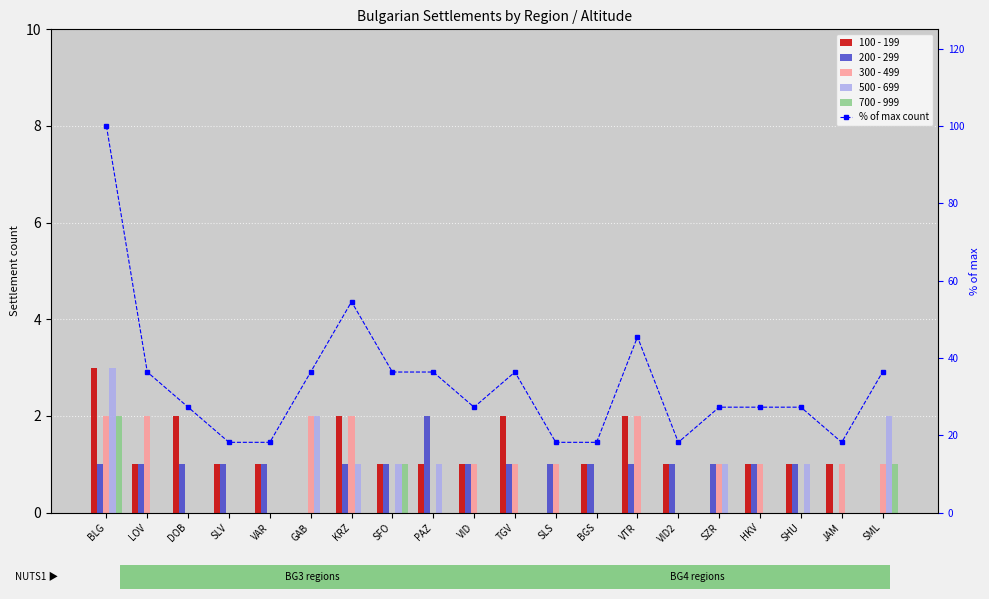

Reading left to right, what are all the values shown in this chart?

100 - 199: BLG=3.0	LOV=1.0	DOB=2.0	SLV=1.0	VAR=1.0	GAB=0.0	KRZ=2.0	SFO=1.0	PAZ=1.0	VID=1.0	TGV=2.0	SLS=0.0	BGS=1.0	VTR=2.0	VID2=1.0	SZR=0.0	HKV=1.0	SHU=1.0	JAM=1.0	SML=0.0
200 - 299: BLG=1.0	LOV=1.0	DOB=1.0	SLV=1.0	VAR=1.0	GAB=0.0	KRZ=1.0	SFO=1.0	PAZ=2.0	VID=1.0	TGV=1.0	SLS=1.0	BGS=1.0	VTR=1.0	VID2=1.0	SZR=1.0	HKV=1.0	SHU=1.0	JAM=0.0	SML=0.0
300 - 499: BLG=2.0	LOV=2.0	DOB=0.0	SLV=0.0	VAR=0.0	GAB=2.0	KRZ=2.0	SFO=0.0	PAZ=0.0	VID=1.0	TGV=1.0	SLS=1.0	BGS=0.0	VTR=2.0	VID2=0.0	SZR=1.0	HKV=1.0	SHU=0.0	JAM=1.0	SML=1.0
500 - 699: BLG=3.0	LOV=0.0	DOB=0.0	SLV=0.0	VAR=0.0	GAB=2.0	KRZ=1.0	SFO=1.0	PAZ=1.0	VID=0.0	TGV=0.0	SLS=0.0	BGS=0.0	VTR=0.0	VID2=0.0	SZR=1.0	HKV=0.0	SHU=1.0	JAM=0.0	SML=2.0
700 - 999: BLG=2.0	LOV=0.0	DOB=0.0	SLV=0.0	VAR=0.0	GAB=0.0	KRZ=0.0	SFO=1.0	PAZ=0.0	VID=0.0	TGV=0.0	SLS=0.0	BGS=0.0	VTR=0.0	VID2=0.0	SZR=0.0	HKV=0.0	SHU=0.0	JAM=0.0	SML=1.0
% of max count: BLG=100.0	LOV=36.4	DOB=27.3	SLV=18.2	VAR=18.2	GAB=36.4	KRZ=54.5	SFO=36.4	PAZ=36.4	VID=27.3	TGV=36.4	SLS=18.2	BGS=18.2	VTR=45.5	VID2=18.2	SZR=27.3	HKV=27.3	SHU=27.3	JAM=18.2	SML=36.4